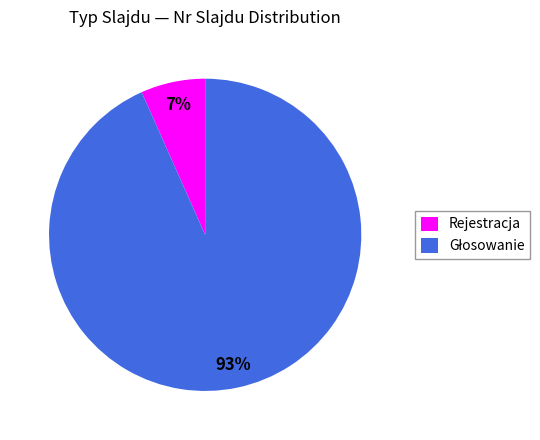

To the nearest percent, what portion does Rejestracja represent?

7%